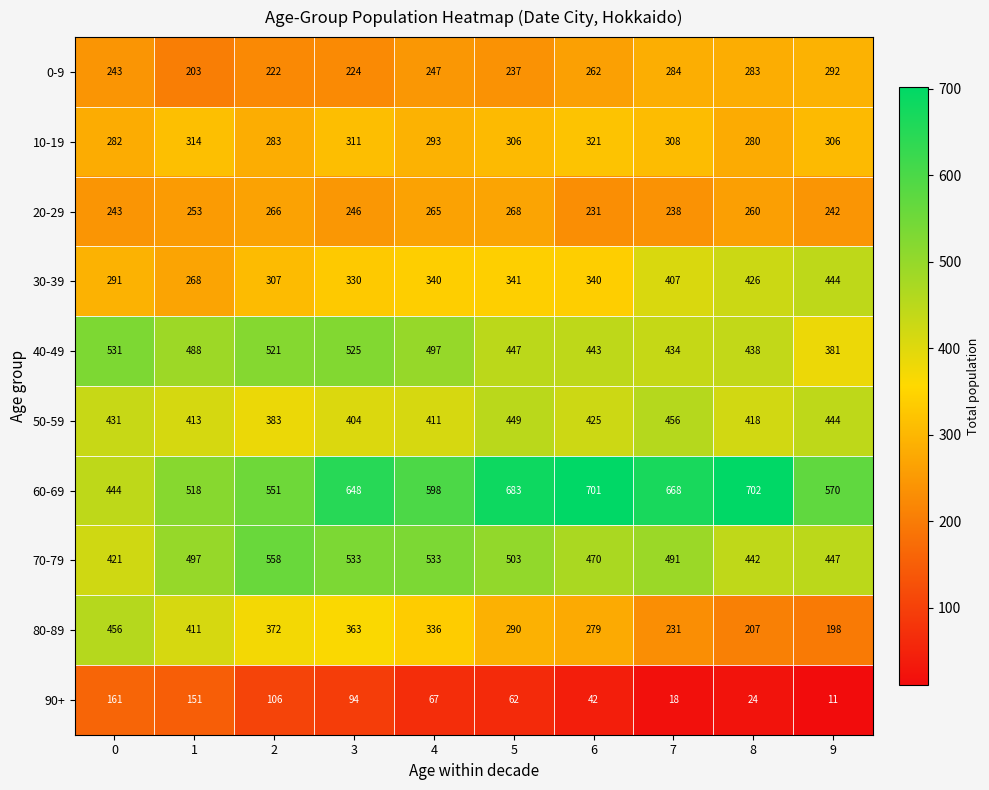

What is the lowest value of the 40-49 series?

381